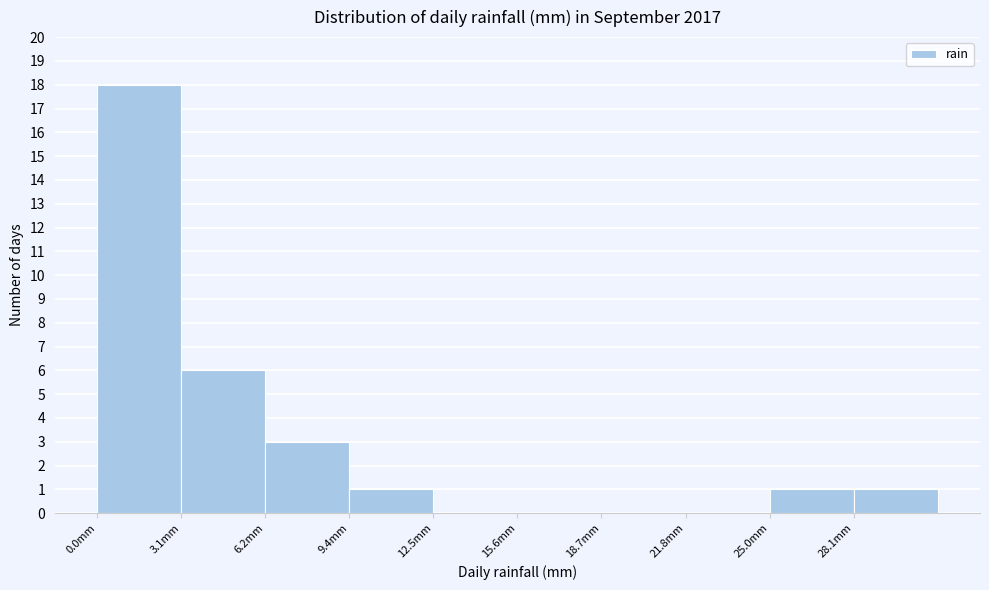

How tall is the bar that spans 3.0 to 6.0 on the x-axis? Neither the bar edges nor the heights are printed on the chart, so give them approximately, as read against the axes.

6